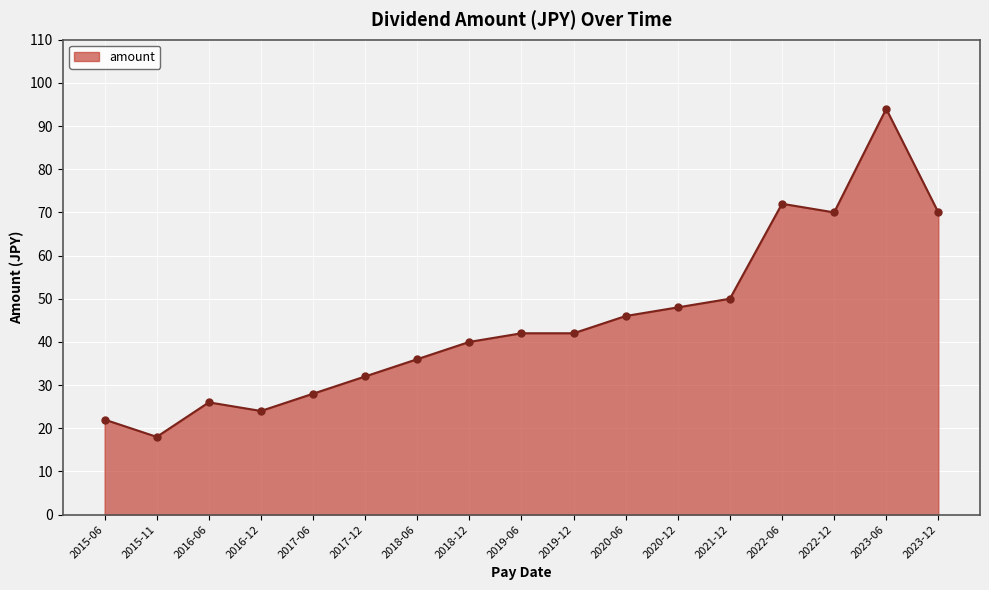

What is the difference between the maximum and minimum values?

76